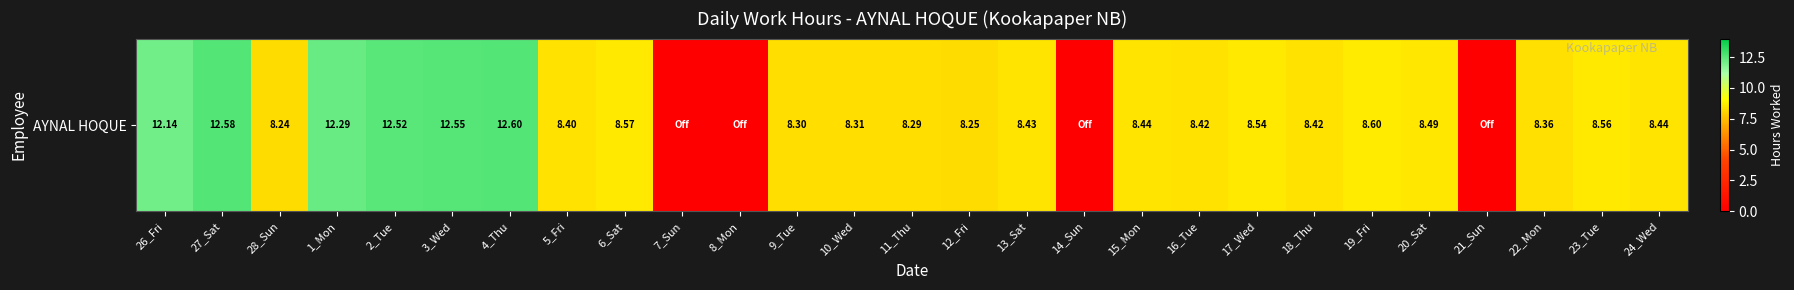

Reading right to left, transcribe all the data shown in this chart.

8.4	8.6	8.4	0.0	8.5	8.6	8.4	8.5	8.4	8.4	0.0	8.4	8.2	8.3	8.3	8.3	0.0	0.0	8.6	8.4	12.6	12.6	12.5	12.3	8.2	12.6	12.1